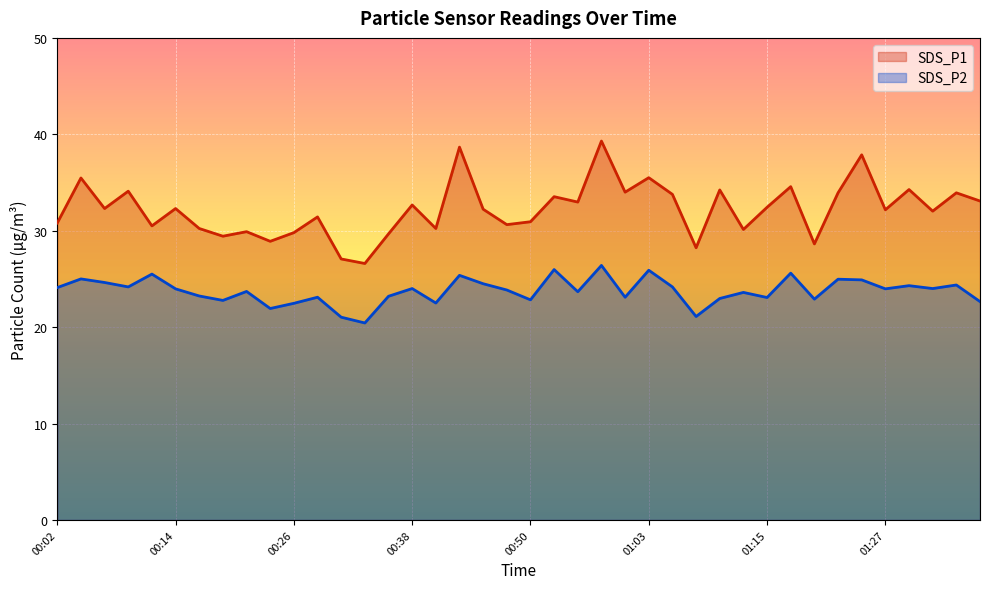

Reading right to left, list all the values displayed in this chart.

SDS_P1: 01:36=33.1	01:34=33.9	01:32=32.0	01:29=34.3	01:27=32.2	01:24=37.9	01:22=33.9	01:20=28.6	01:17=34.6	01:15=32.4	01:12=30.1	01:10=34.2	01:07=28.2	01:05=33.8	01:03=35.5	01:00=34.0	00:58=39.3	00:55=33.0	00:53=33.5	00:50=30.9	00:48=30.6	00:46=32.2	00:43=38.7	00:41=30.2	00:38=32.7	00:36=29.7	00:33=26.6	00:31=27.1	00:28=31.4	00:26=29.8	00:24=28.9	00:21=29.9	00:19=29.4	00:16=30.2	00:14=32.3	00:12=30.5	00:09=34.1	00:07=32.3	00:04=35.5	00:02=30.8
SDS_P2: 01:36=22.6	01:34=24.4	01:32=24.0	01:29=24.3	01:27=24.0	01:24=24.9	01:22=25.0	01:20=22.9	01:17=25.6	01:15=23.1	01:12=23.6	01:10=23.0	01:07=21.1	01:05=24.2	01:03=25.9	01:00=23.1	00:58=26.4	00:55=23.7	00:53=26.0	00:50=22.8	00:48=23.9	00:46=24.5	00:43=25.4	00:41=22.5	00:38=24.0	00:36=23.2	00:33=20.4	00:31=21.0	00:28=23.1	00:26=22.5	00:24=21.9	00:21=23.7	00:19=22.8	00:16=23.2	00:14=24.0	00:12=25.5	00:09=24.2	00:07=24.6	00:04=25.0	00:02=24.1